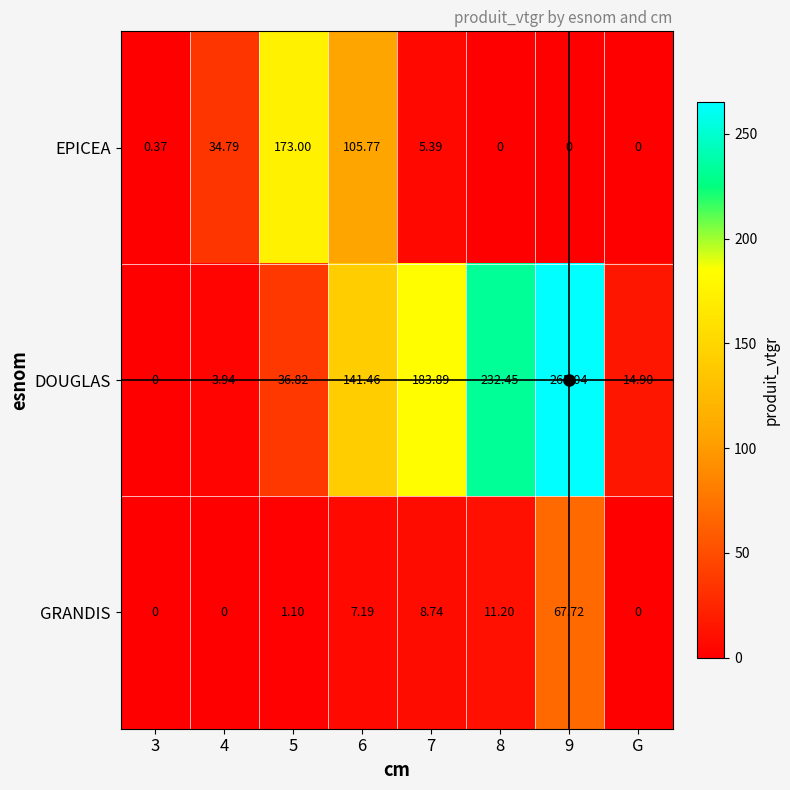

Which series has the largest total across all categories?

DOUGLAS